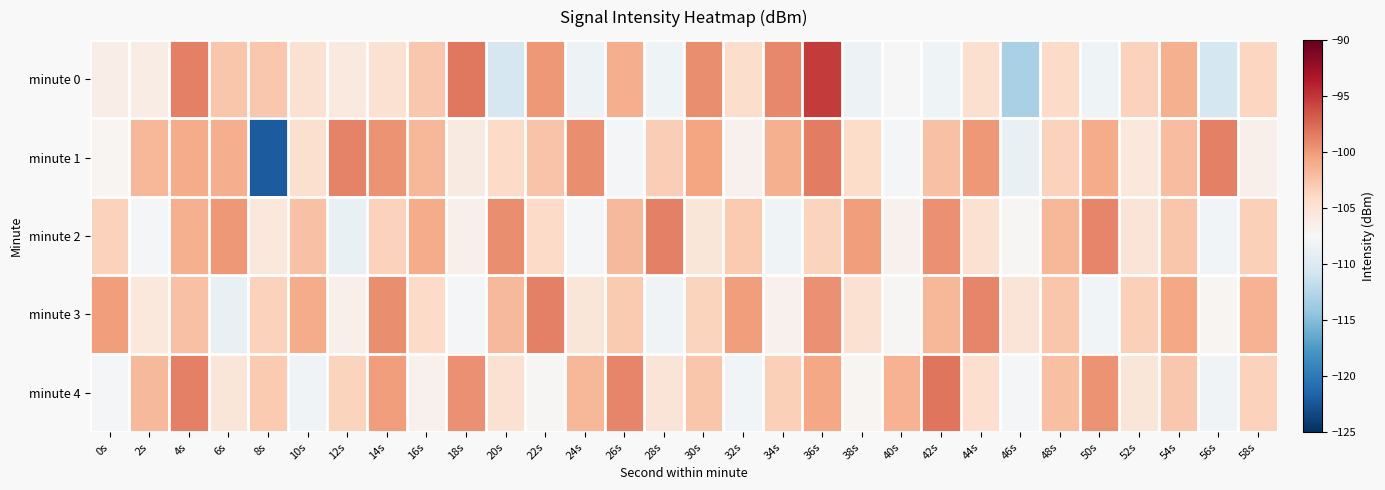

Reading right to left, what are all the values shown in this chart?

minute 0: 58s=-103.7	56s=-110.6	54s=-101.3	52s=-103.5	50s=-108.3	48s=-104.1	46s=-113.2	44s=-104.7	42s=-108.2	40s=-107.4	38s=-108.4	36s=-95.3	34s=-99.1	32s=-104.4	30s=-99.3	28s=-108.2	26s=-101.2	24s=-108.3	22s=-100.0	20s=-110.5	18s=-98.3	16s=-102.7	14s=-104.8	12s=-105.8	10s=-104.9	8s=-102.8	6s=-102.6	4s=-98.6	2s=-106.3	0s=-106.3
minute 1: 58s=-106.5	56s=-98.7	54s=-102.1	52s=-105.7	50s=-101.0	48s=-103.5	46s=-108.8	44s=-99.9	42s=-102.3	40s=-107.9	38s=-104.3	36s=-98.6	34s=-101.2	32s=-106.8	30s=-100.5	28s=-103.2	26s=-107.7	24s=-99.3	22s=-102.5	20s=-104.1	18s=-105.9	16s=-101.7	14s=-99.7	12s=-98.8	10s=-104.8	8s=-122.1	6s=-101.2	4s=-101.0	2s=-101.7	0s=-107.2
minute 2: 58s=-103.3	56s=-108.0	54s=-102.7	52s=-105.2	50s=-99.0	48s=-101.7	46s=-107.3	44s=-104.9	42s=-99.5	40s=-106.8	38s=-100.2	36s=-103.6	34s=-108.1	32s=-102.9	30s=-105.4	28s=-98.7	26s=-101.8	24s=-107.7	22s=-104.1	20s=-99.3	18s=-106.5	16s=-101.0	14s=-103.5	12s=-108.8	10s=-102.3	8s=-105.7	6s=-99.9	4s=-101.2	2s=-107.9	0s=-103.5
minute 3: 58s=-101.5	56s=-107.1	54s=-100.8	52s=-103.3	50s=-108.0	48s=-102.7	46s=-105.2	44s=-99.0	42s=-101.7	40s=-107.3	38s=-104.9	36s=-99.5	34s=-106.8	32s=-100.2	30s=-103.6	28s=-108.1	26s=-102.9	24s=-105.4	22s=-98.7	20s=-101.8	18s=-107.7	16s=-104.1	14s=-99.3	12s=-106.5	10s=-101.0	8s=-103.5	6s=-108.8	4s=-102.3	2s=-105.7	0s=-100.2
minute 4: 58s=-103.4	56s=-108.1	54s=-102.8	52s=-105.3	50s=-99.7	48s=-102.2	46s=-107.9	44s=-104.6	42s=-98.1	40s=-101.5	38s=-107.1	36s=-100.8	34s=-103.3	32s=-108.0	30s=-102.7	28s=-105.2	26s=-99.0	24s=-101.7	22s=-107.3	20s=-104.9	18s=-99.5	16s=-106.8	14s=-100.2	12s=-103.6	10s=-108.1	8s=-102.9	6s=-105.4	4s=-98.7	2s=-101.8	0s=-107.7